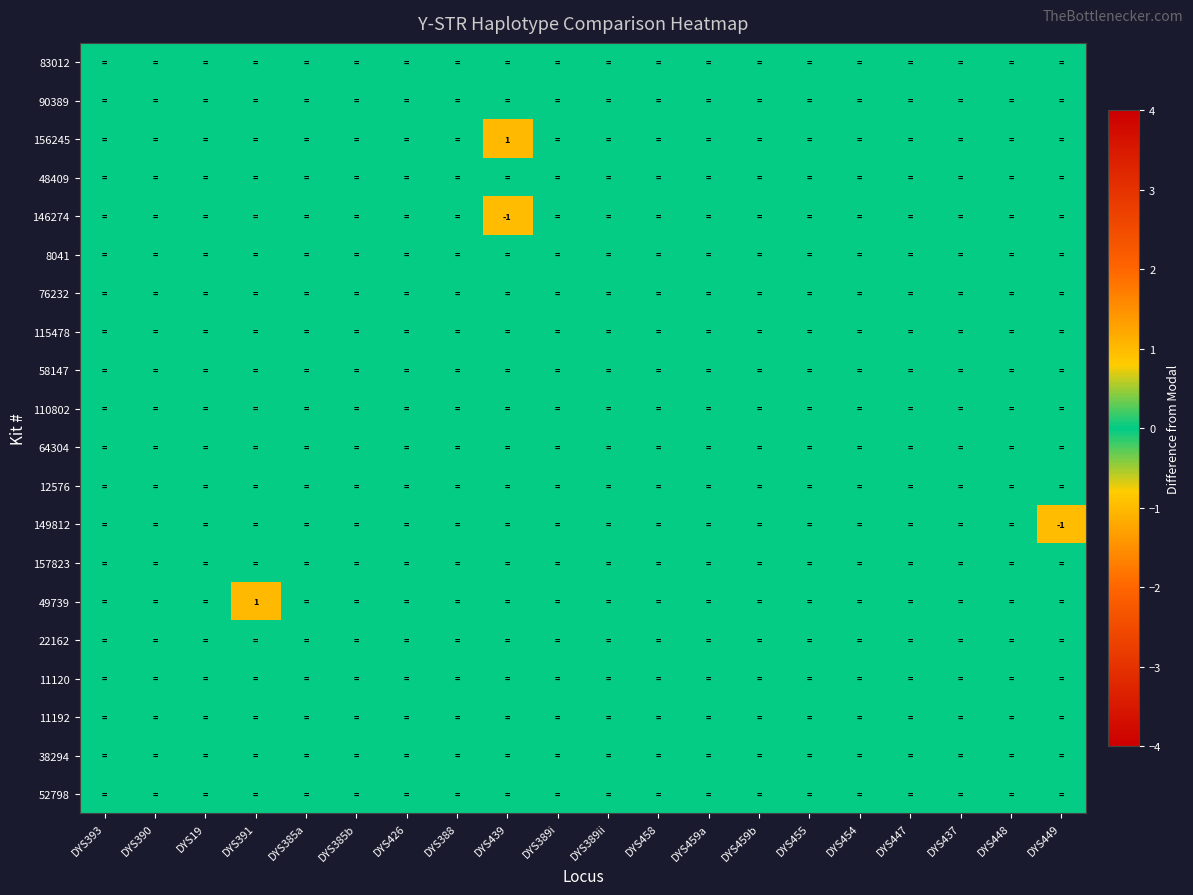

True or false: 83012 has a value of 0 at DYS447.

True